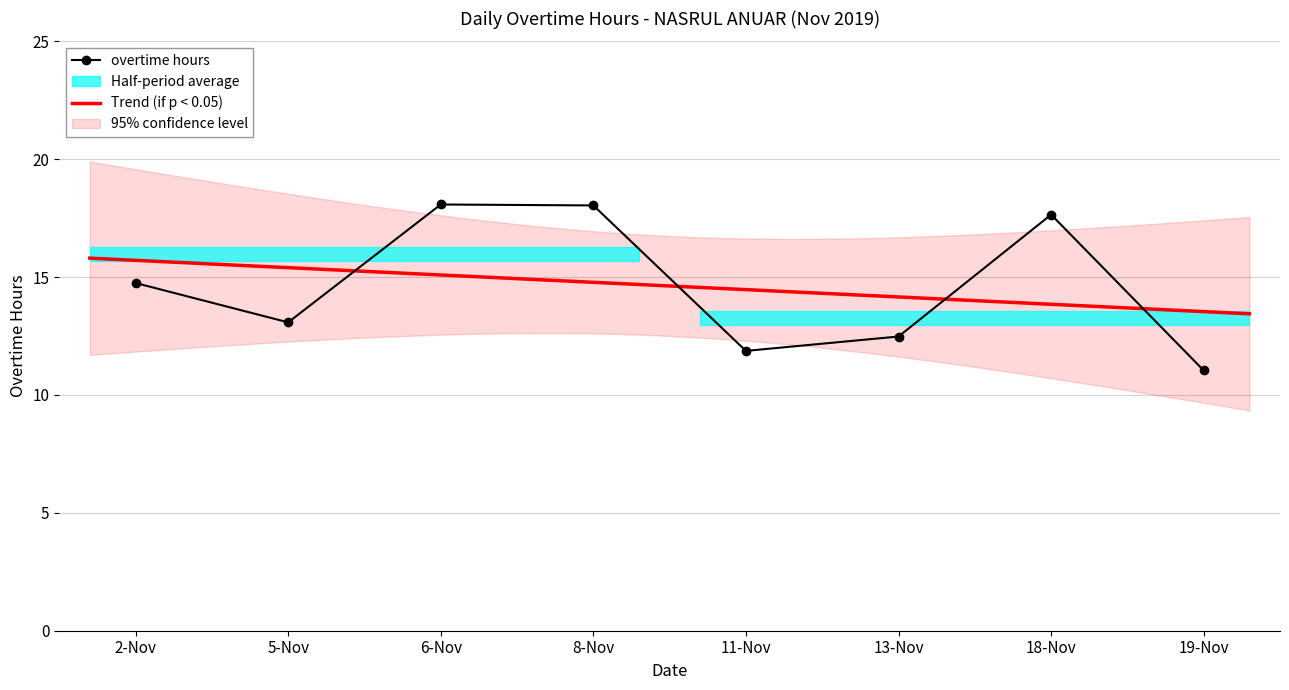

What is the smallest value displayed?

11.0